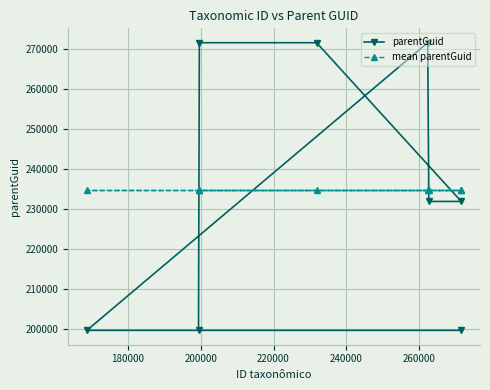

Reading left to right, what are all the values shown in this chart?

parentGuid: 199606.0	199606.0	271548.0	271548.0	271548.0	231844.0	199606.0	231844.0
mean parentGuid: 234643.8	234643.8	234643.8	234643.8	234643.8	234643.8	234643.8	234643.8